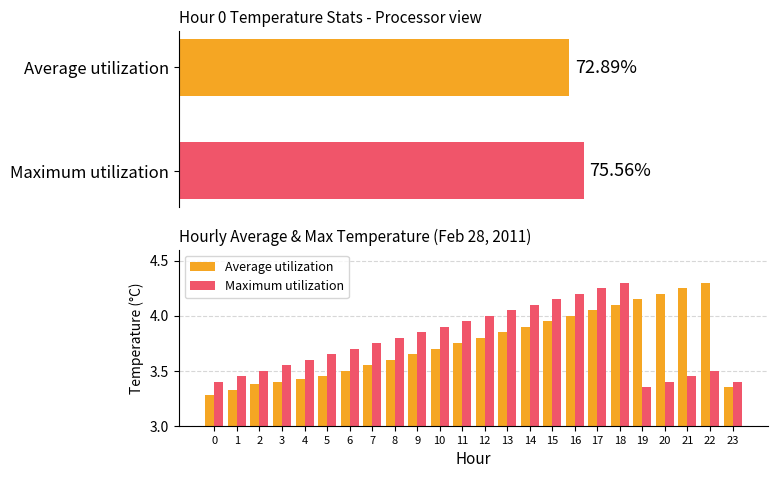

What is the greatest value displayed?

4.3